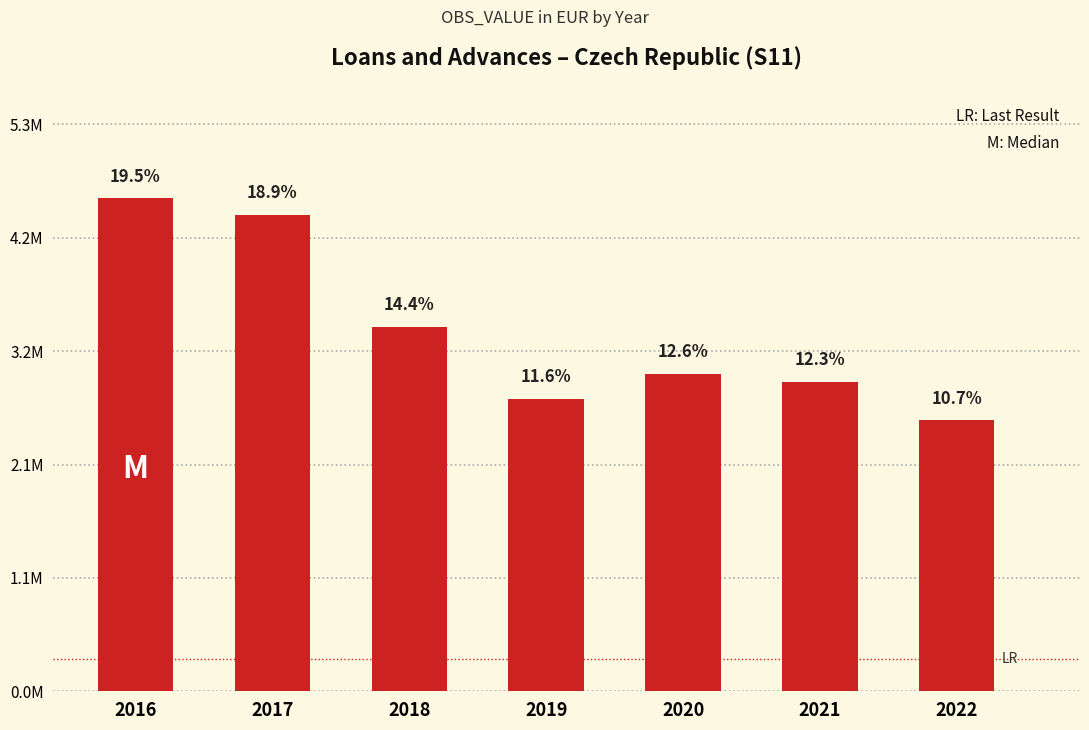

Does the chart contain any negative values?

No